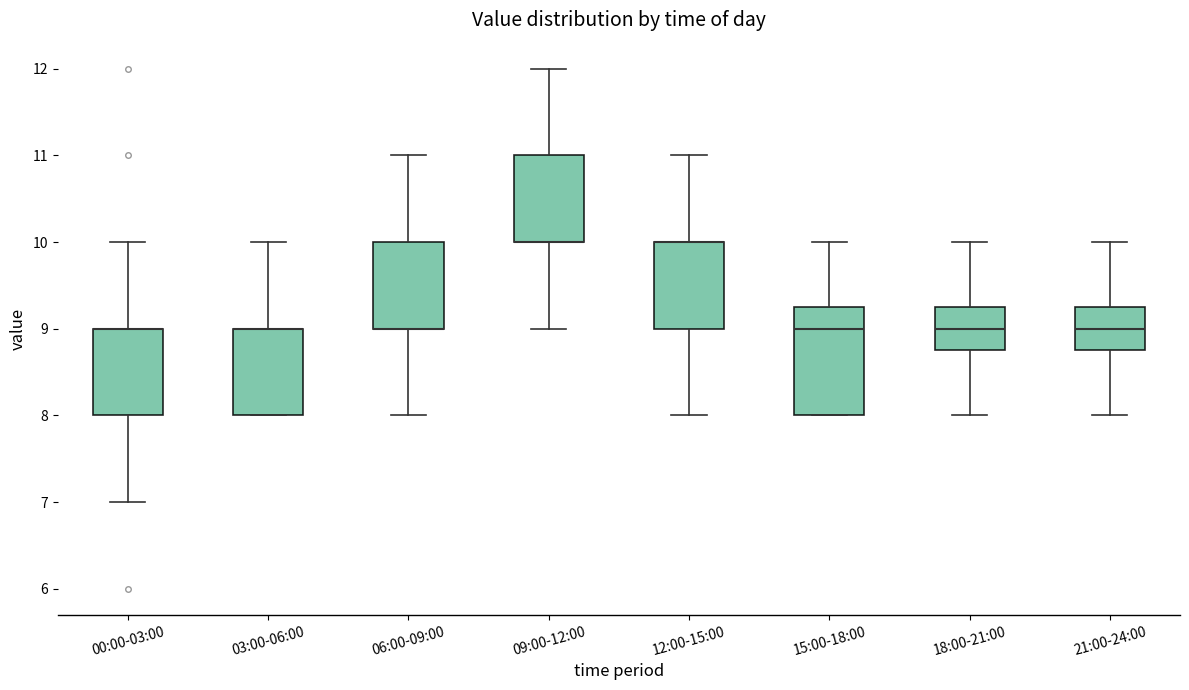

Reading left to right, transcribe this box plot: for each box, give where its median line is, the range the box spans, and where its two whiskers end, as read against the y-axis. The values are not printed on the chart, so give them approximately, as read against the axis.

00:00-03:00: median 9.0 (drawn on the box's upper edge), box 8.0 to 9.0, whiskers 7.0 to 10.0
03:00-06:00: median 9.0 (drawn on the box's upper edge), box 8.0 to 9.0, whiskers 8.0 to 10.0
06:00-09:00: median 9.0 (drawn on the box's lower edge), box 9.0 to 10.0, whiskers 8.0 to 11.0
09:00-12:00: median 10.0 (drawn on the box's lower edge), box 10.0 to 11.0, whiskers 9.0 to 12.0
12:00-15:00: median 10.0 (drawn on the box's upper edge), box 9.0 to 10.0, whiskers 8.0 to 11.0
15:00-18:00: median 9.0, box 8.0 to 9.3, whiskers 8.0 to 10.0
18:00-21:00: median 9.0, box 8.8 to 9.3, whiskers 8.0 to 10.0
21:00-24:00: median 9.0, box 8.8 to 9.3, whiskers 8.0 to 10.0